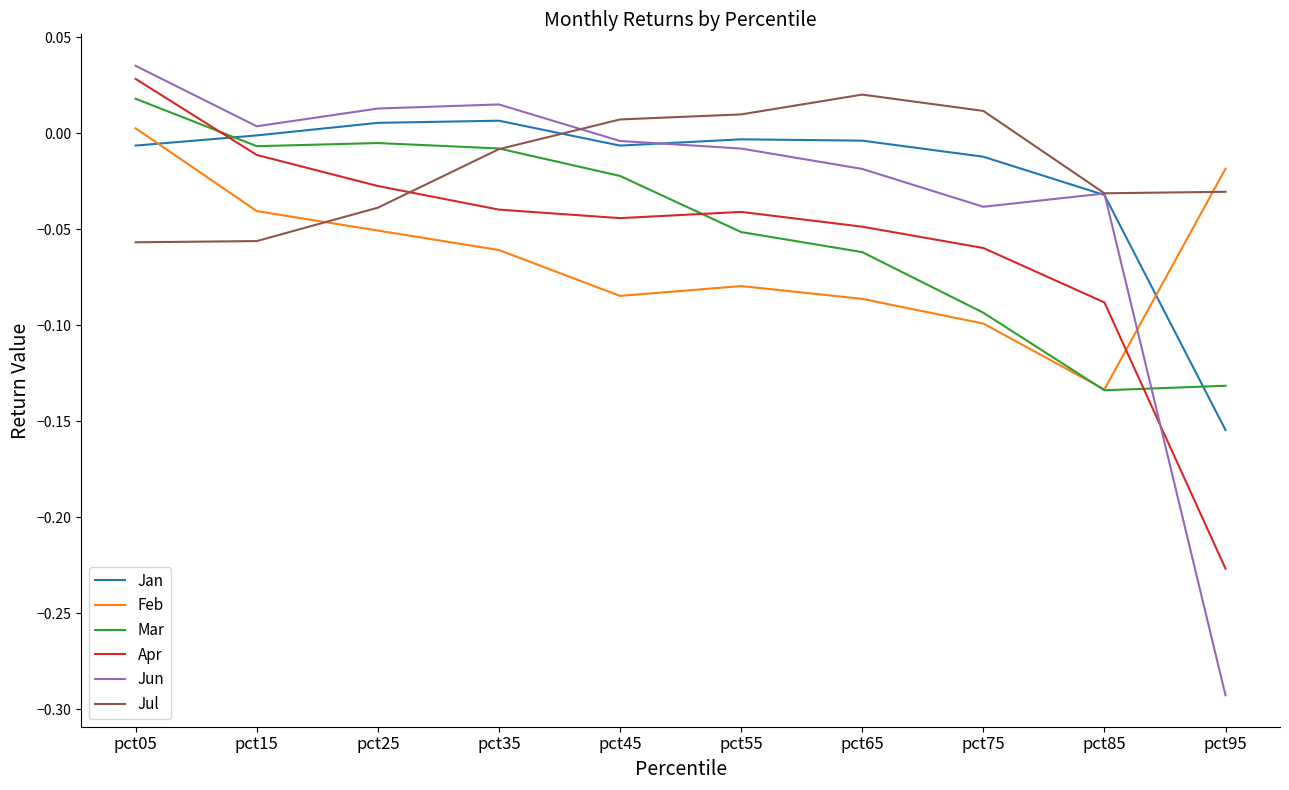

How many interior local peaks does the Jun series have?

2